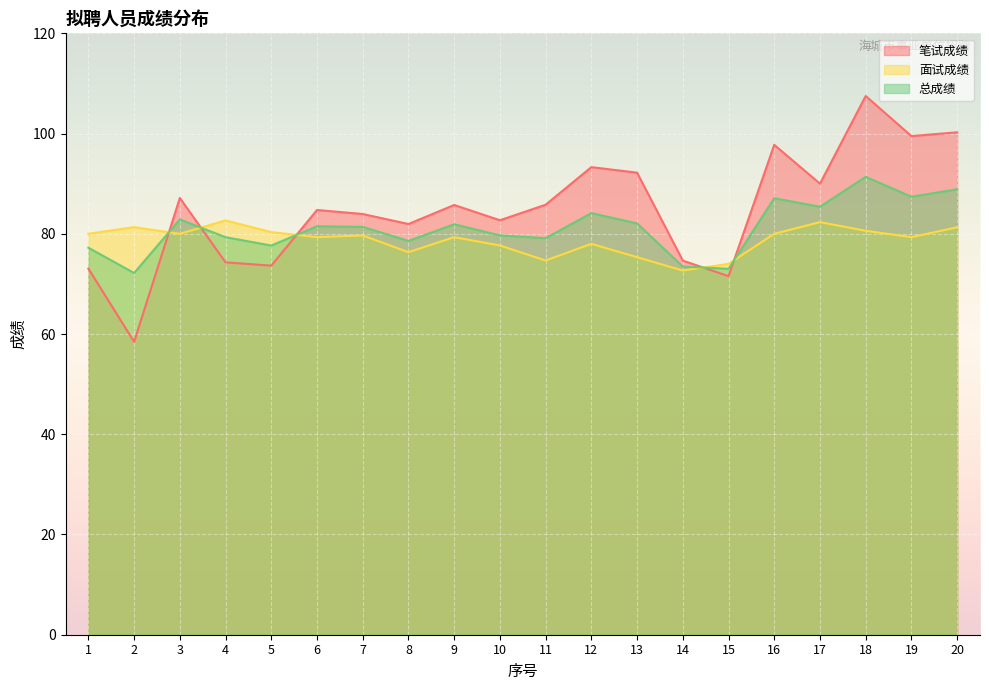

Between which two adjacent categories do 笔试成绩 and 总成绩 first intersect?

2 and 3